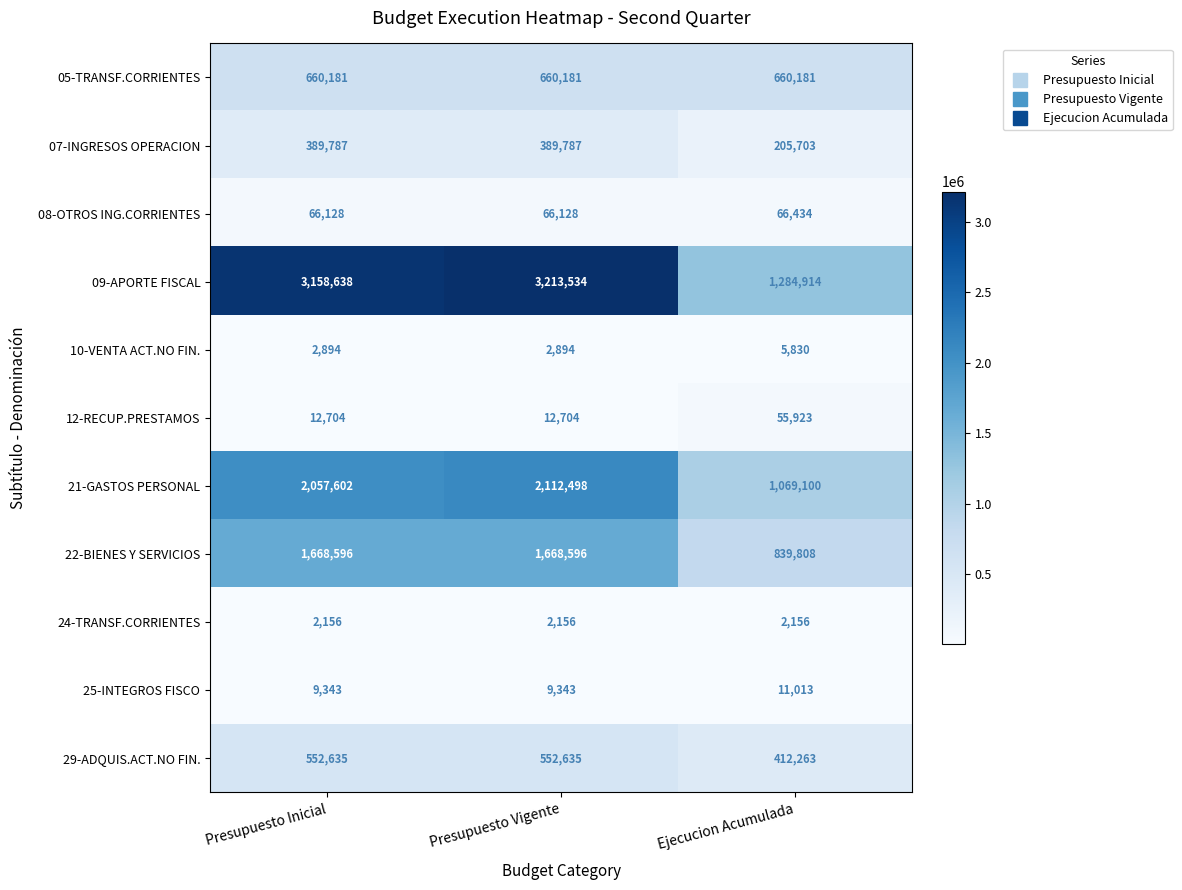

At which category is the sum across all series the highest?

Presupuesto Vigente